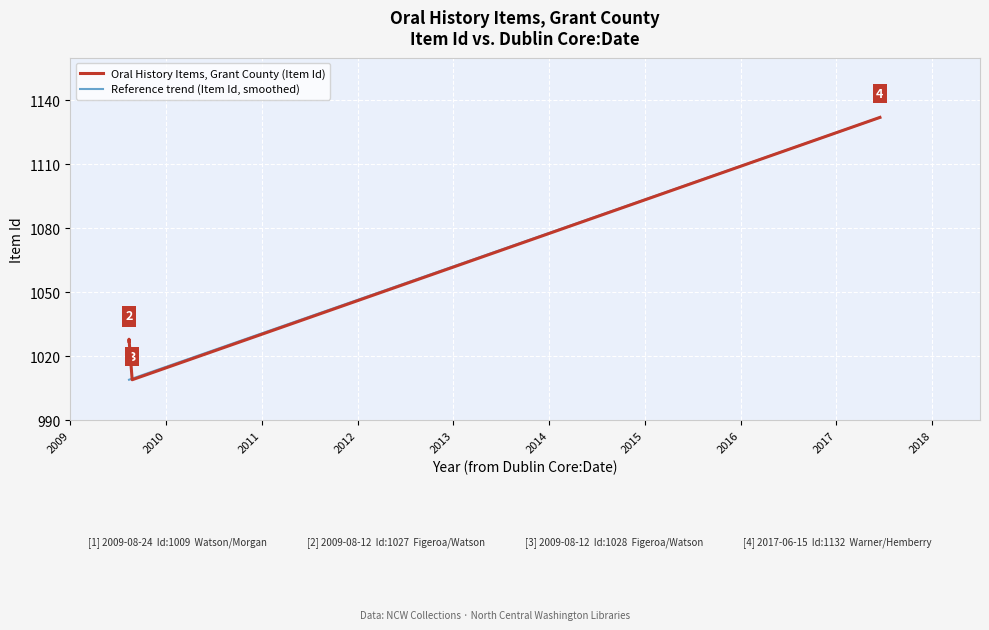

What is the sum of all values?

4196